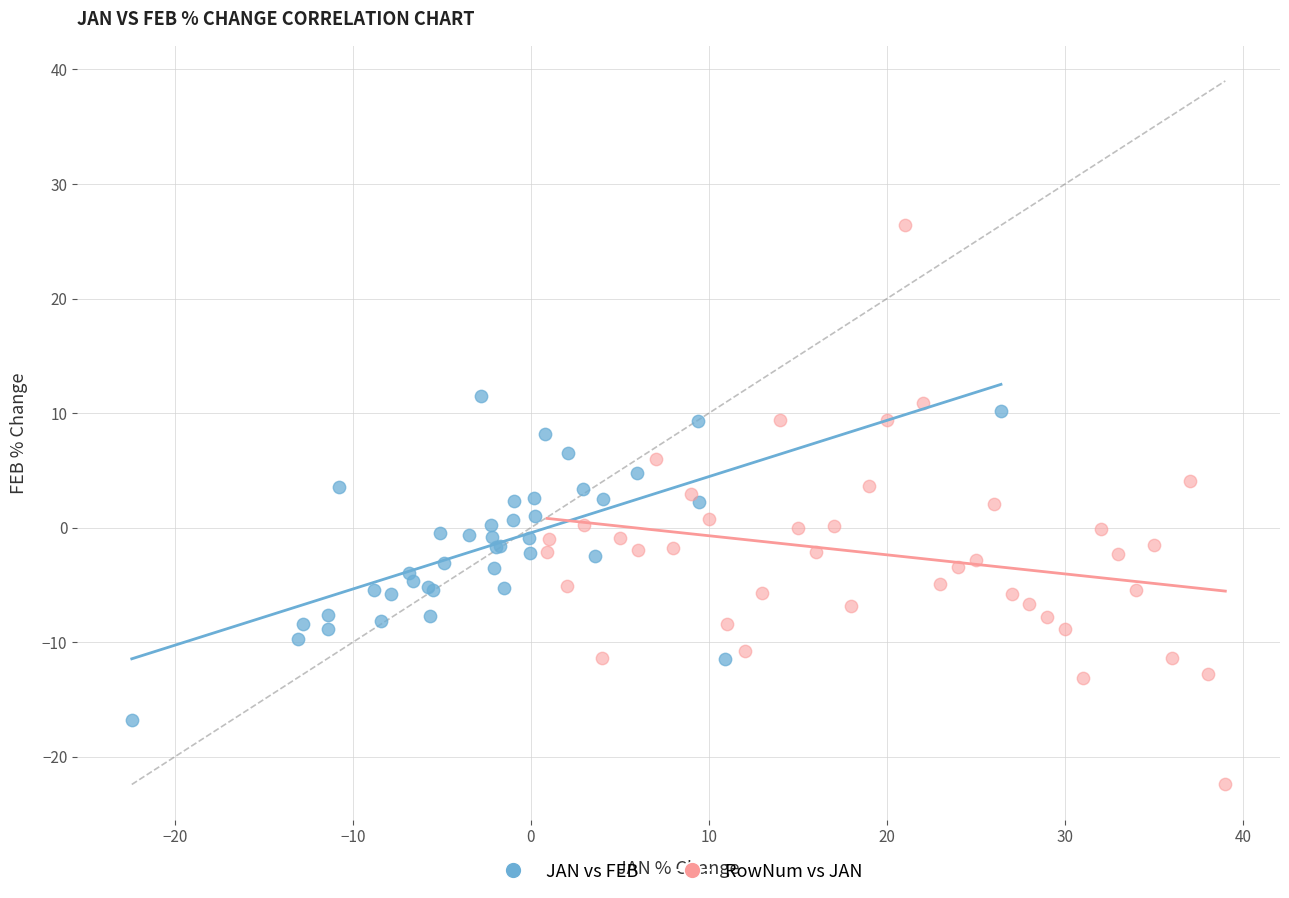

Which series reaches the maximum Y coordinate?

RowNum vs JAN